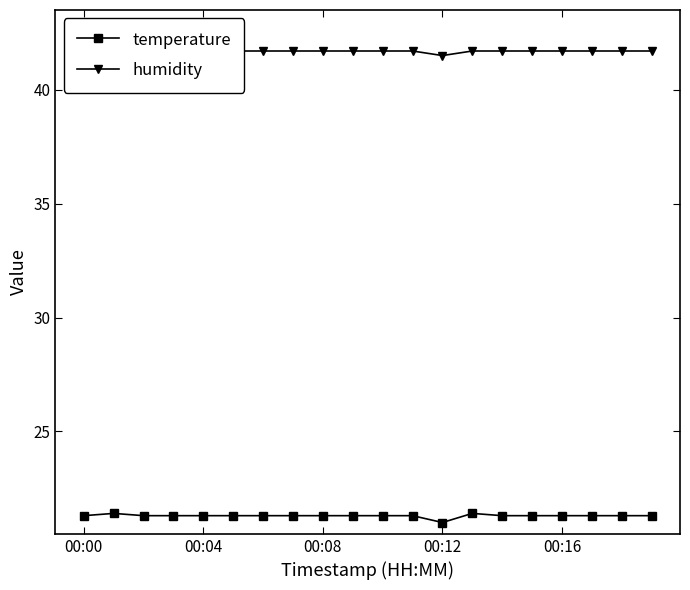

List the series in order of their peak value, lowest first.

temperature, humidity